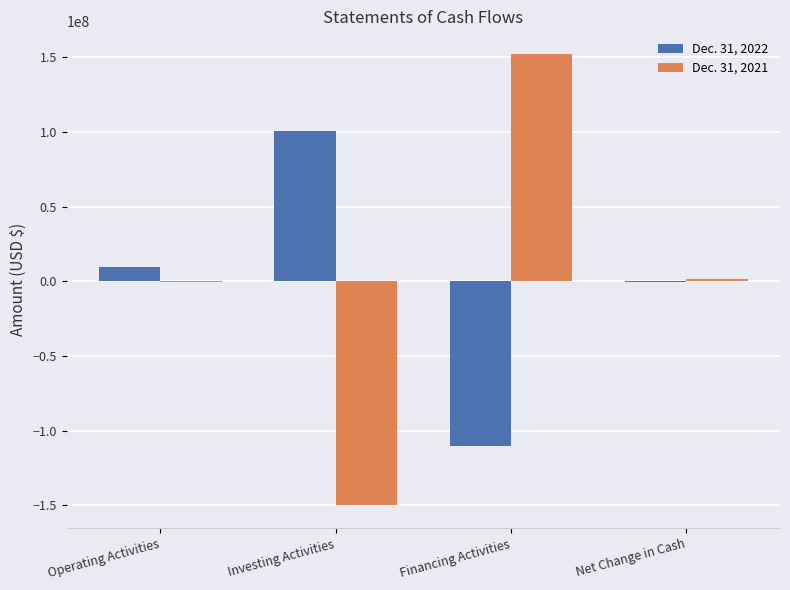

The Dec. 31, 2021 series shows -150000000 at Investing Activities. True or false?

True